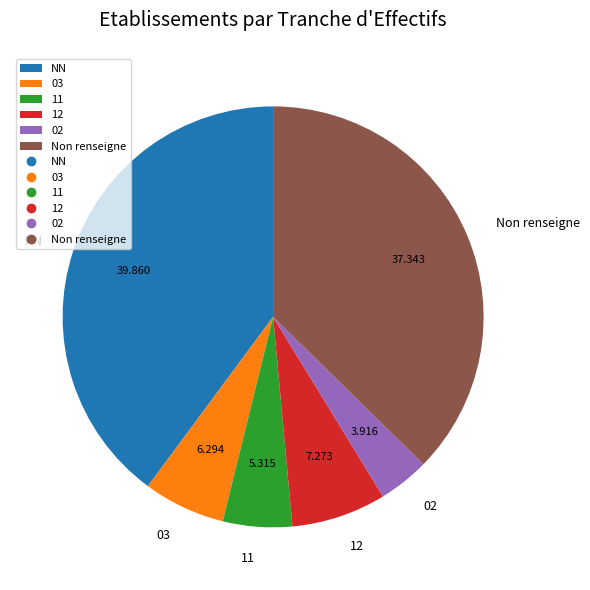

Rank the categories by value from highest to lowest.

NN, Non renseigne, 12, 03, 11, 02